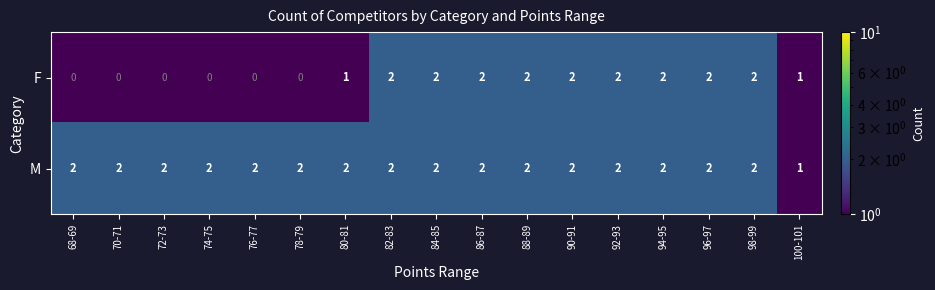

At how many categories does at least one series exceed 0?

17